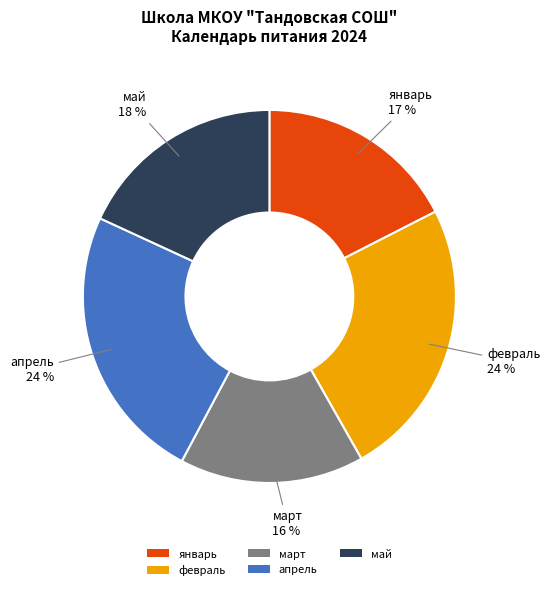

Count the number of slices in the pie.

5